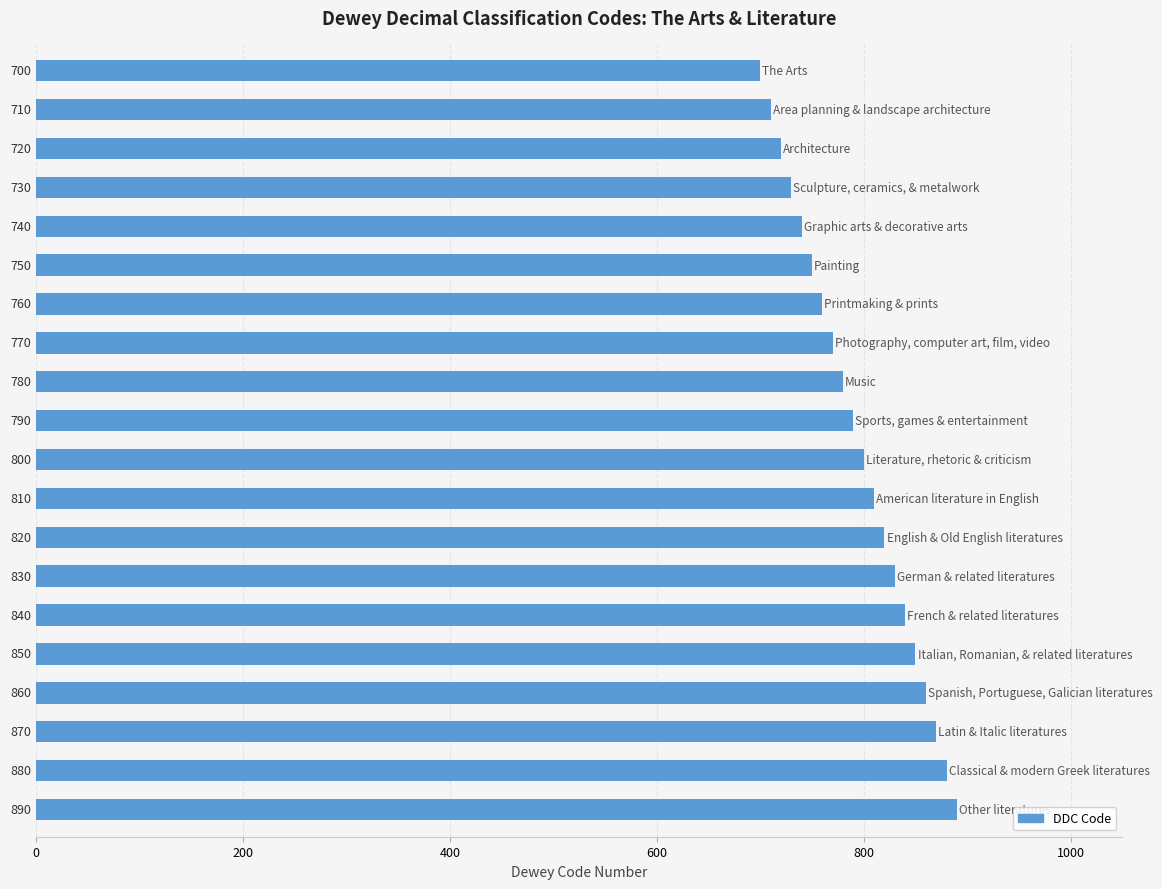

What is the average value?

795